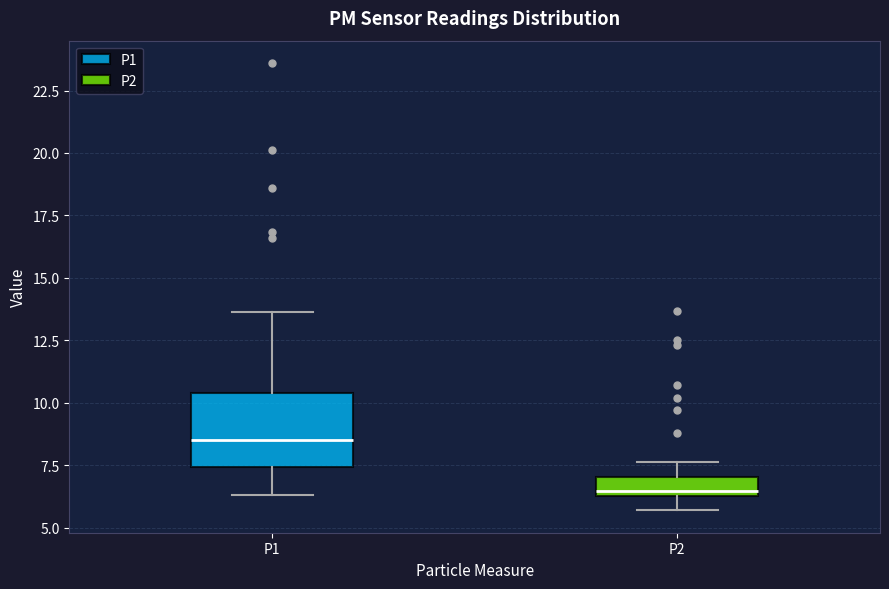

Which box's median line is the lowest?

P2